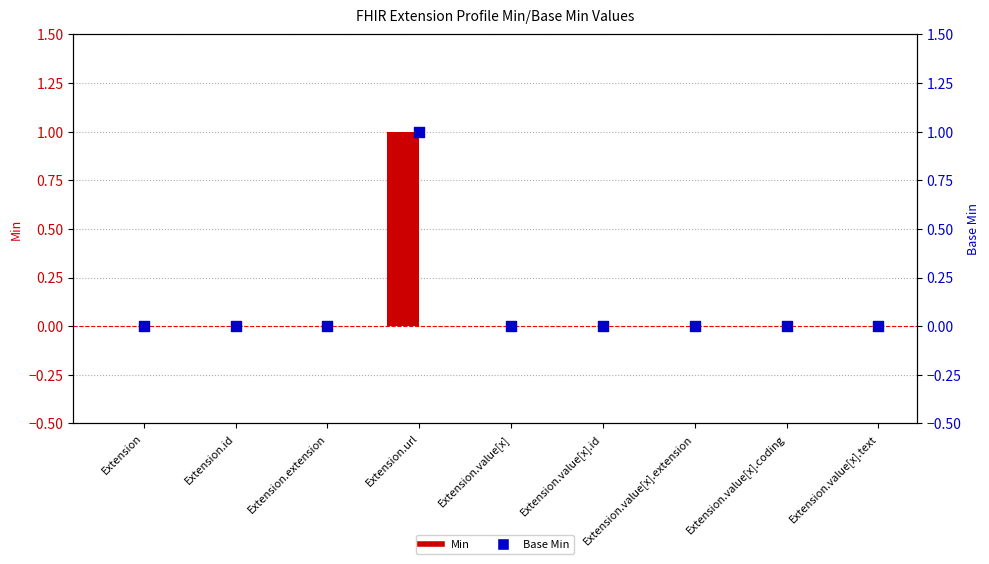

Which series contains the lowest Y value?

Min